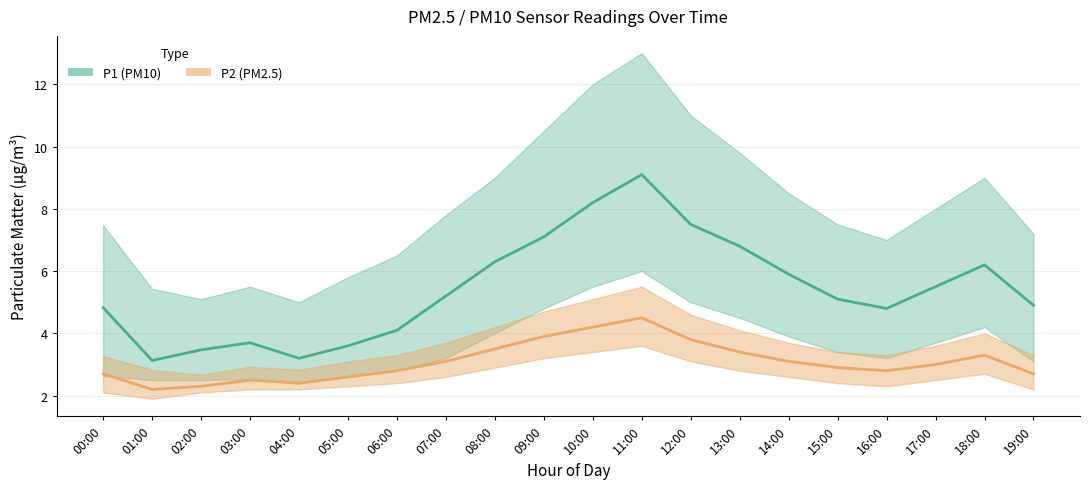

True or false: P1 (PM10) and P2 (PM2.5) intersect in this chart.

False